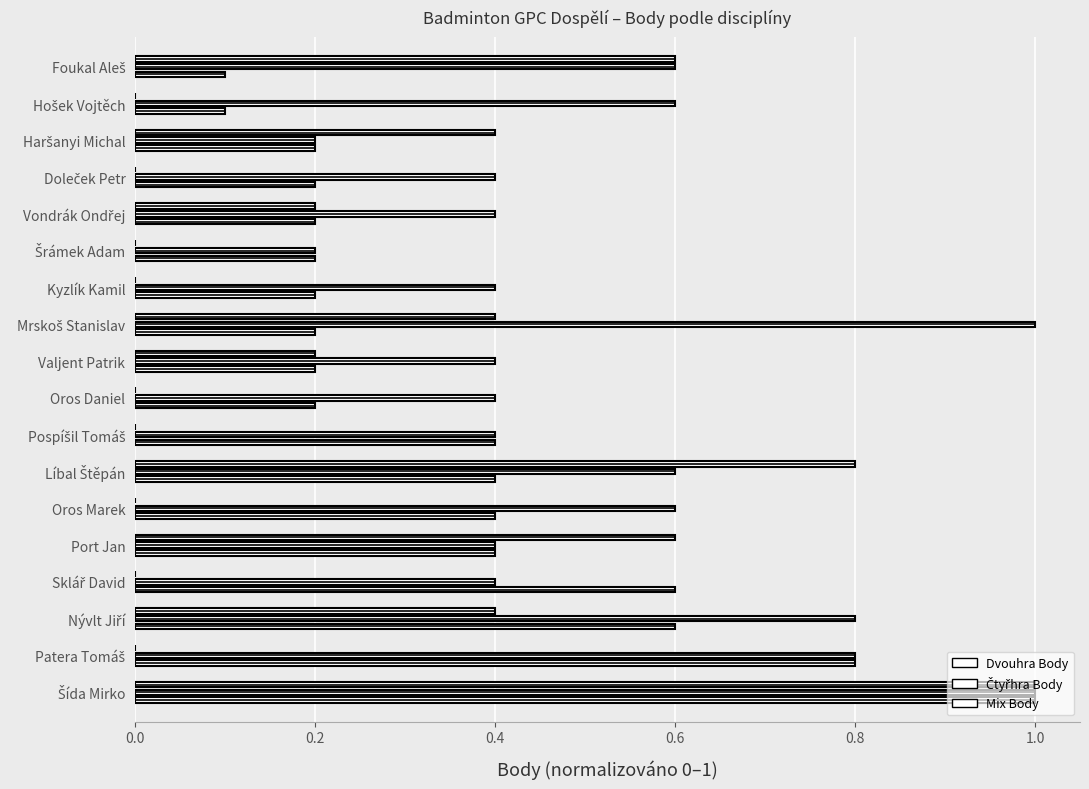

Count the number of categories in the chart.

18